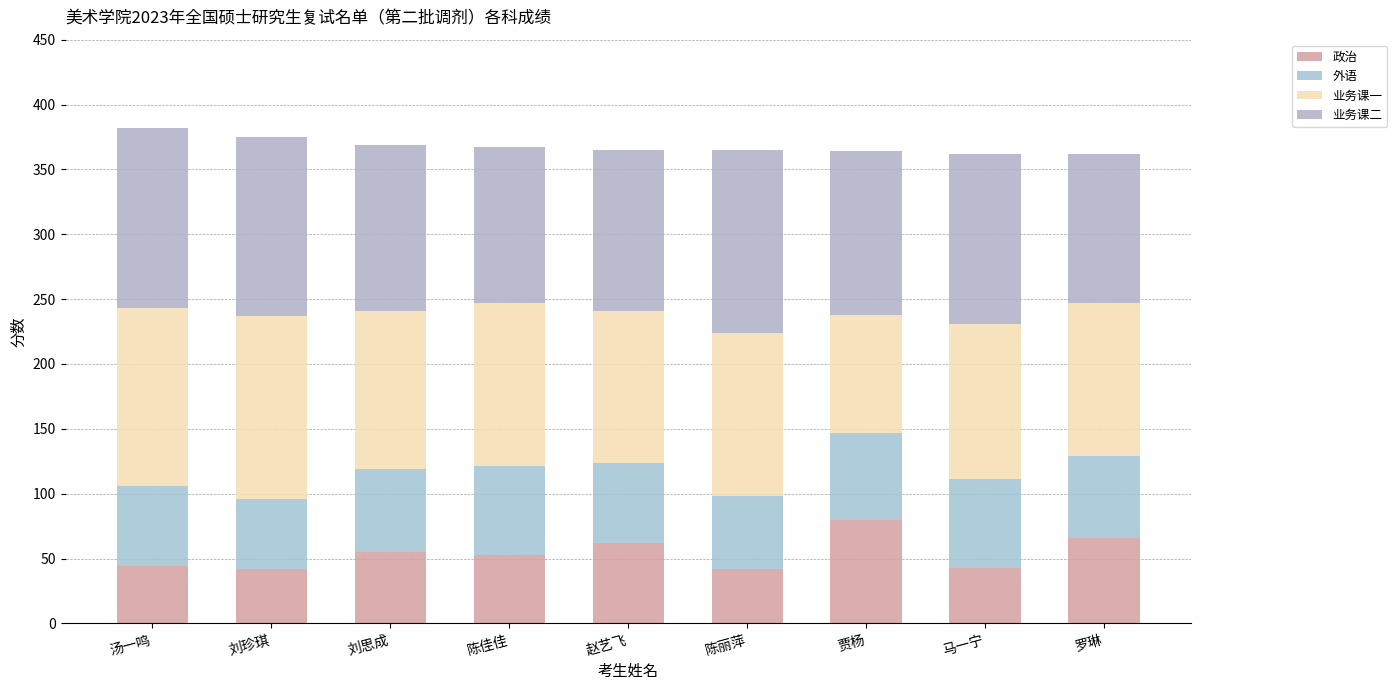

How many data points does each series have?

9